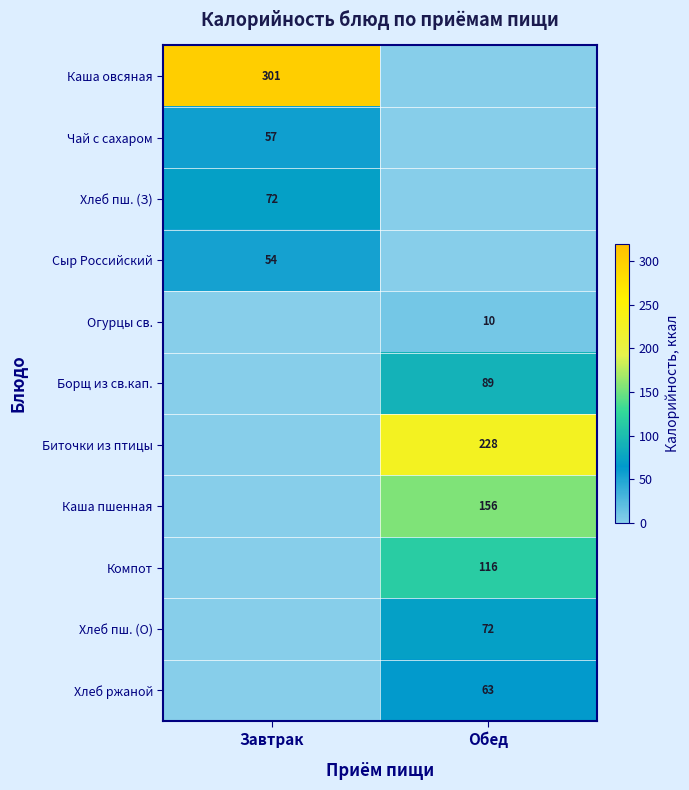

Is the value of Биточки из птицы at Обед greater than the value of Борщ из св.кап. at Обед?

Yes